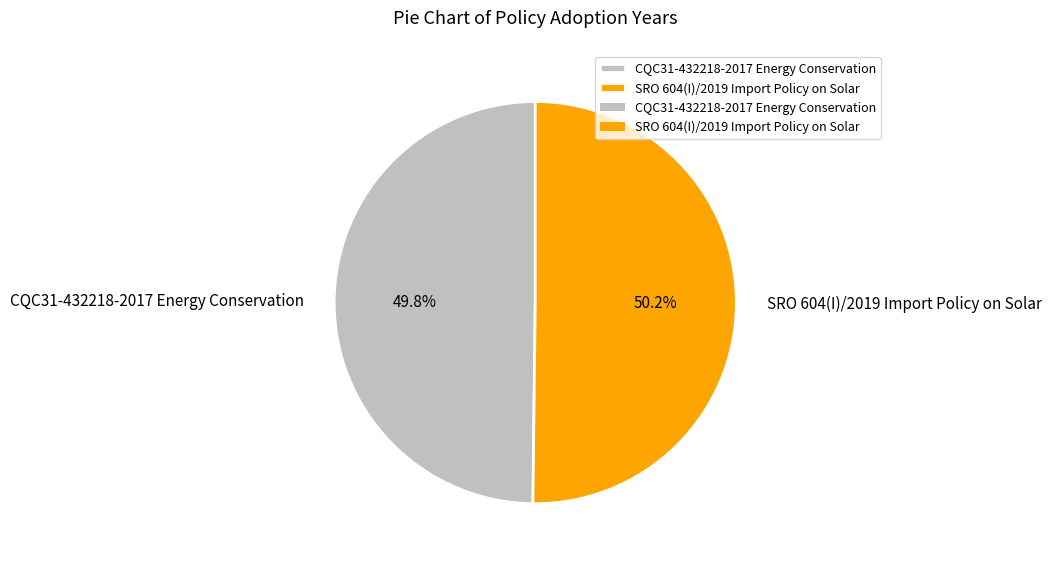

Is it true that CQC31-432218-2017 Energy Conservation is 50% of the pie?

True